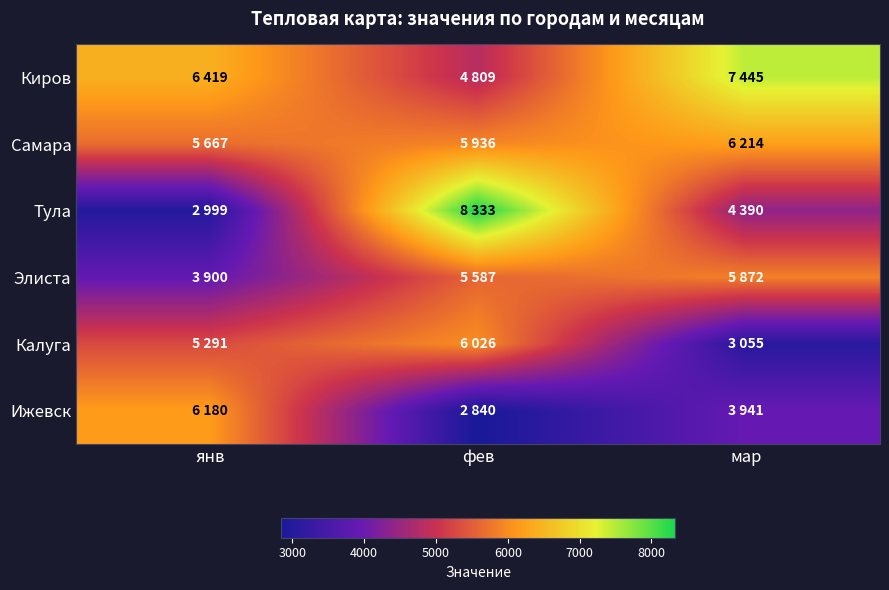

Between фев and янв, which is larger?

янв